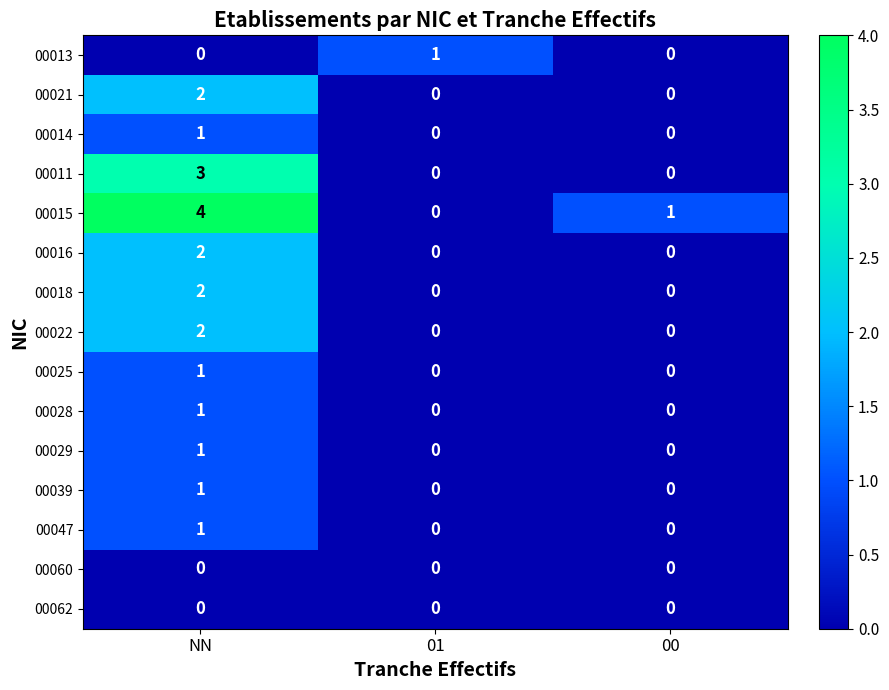

At which category does the chart reach its peak across all series?

NN